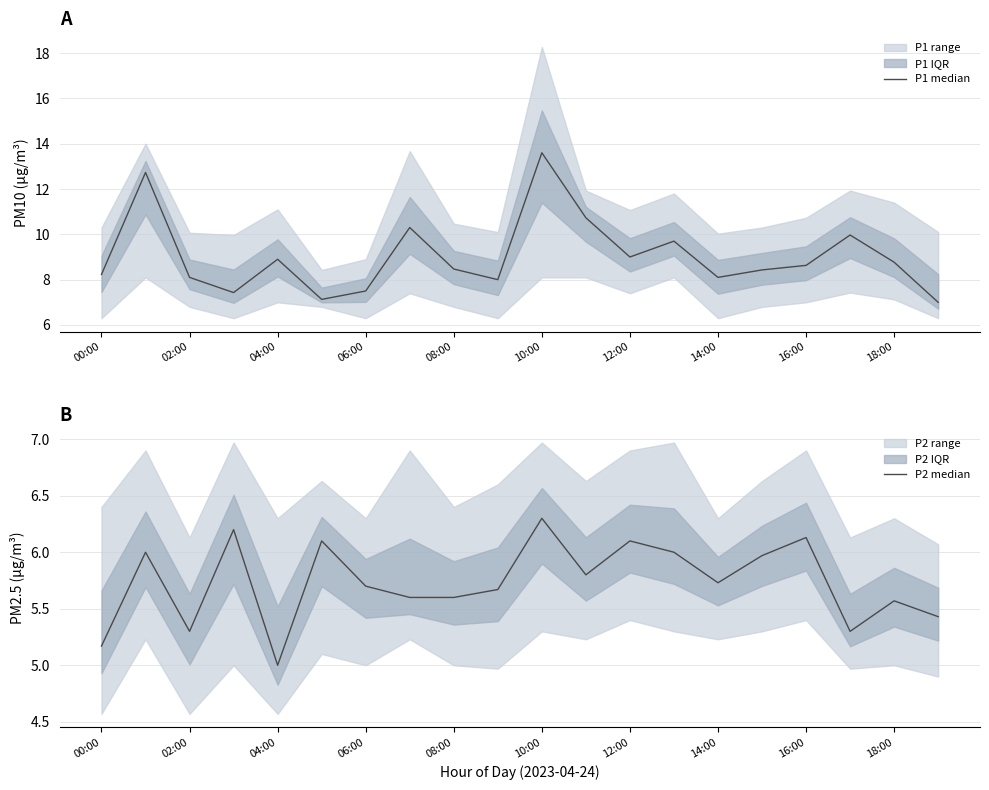

The P2 median series shows 3.0 at 12:00. True or false?

False